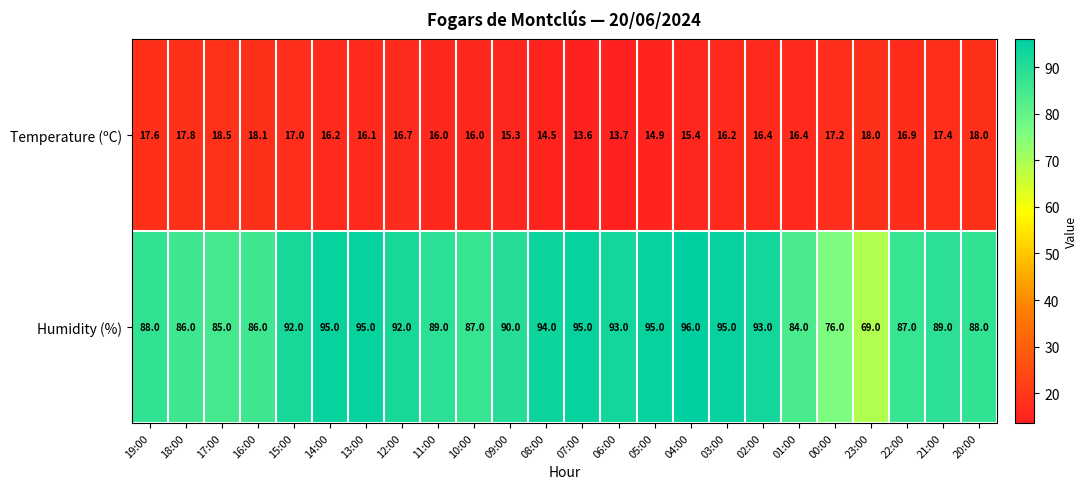

Rank the series at 18:00 from lowest to highest value.

Temperature (ºC), Humidity (%)